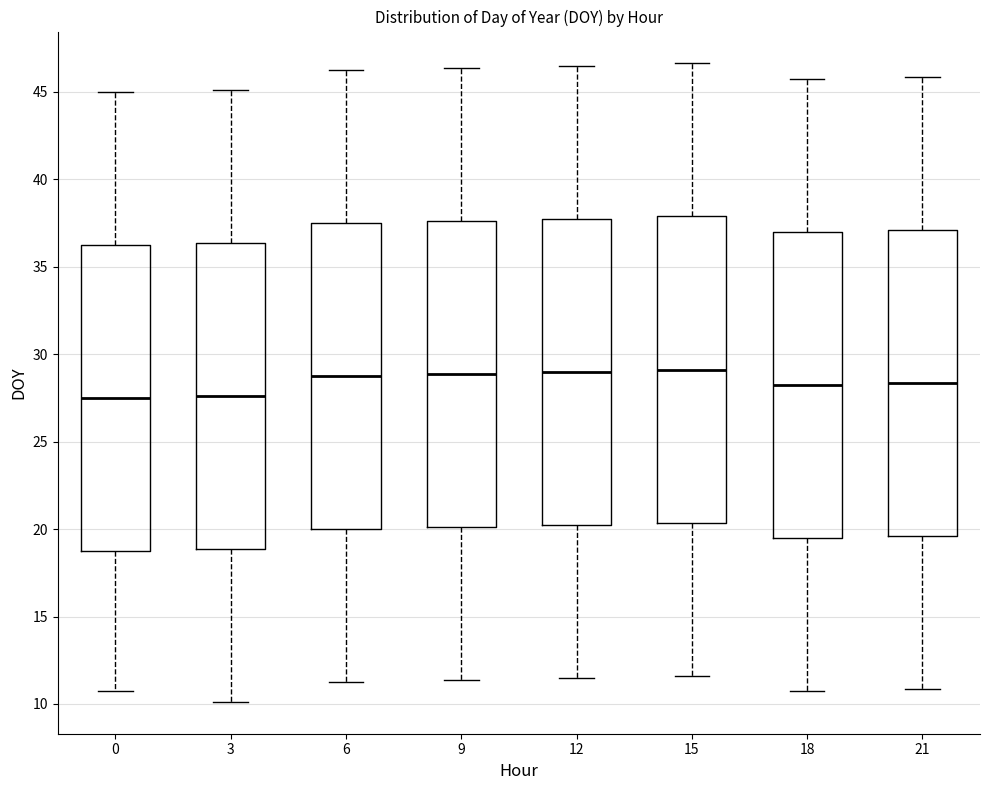

Reading left to right, transcribe this box plot: for each box, give where its median line is, the range the box spans, and where its two whiskers end, as read against the y-axis. The values are not printed on the chart, so give them approximately, as read against the axis.

0: median 27.5, box 19.0 to 36.5, whiskers 11.0 to 45.0
3: median 27.5, box 19.0 to 36.5, whiskers 10.0 to 45.0
6: median 29.0, box 20.0 to 37.5, whiskers 11.5 to 46.5
9: median 29.0, box 20.0 to 37.5, whiskers 11.5 to 46.5
12: median 29.0, box 20.5 to 38.0, whiskers 11.5 to 46.5
15: median 29.0, box 20.5 to 38.0, whiskers 11.5 to 46.5
18: median 28.5, box 19.5 to 37.0, whiskers 11.0 to 46.0
21: median 28.5, box 19.5 to 37.0, whiskers 11.0 to 46.0